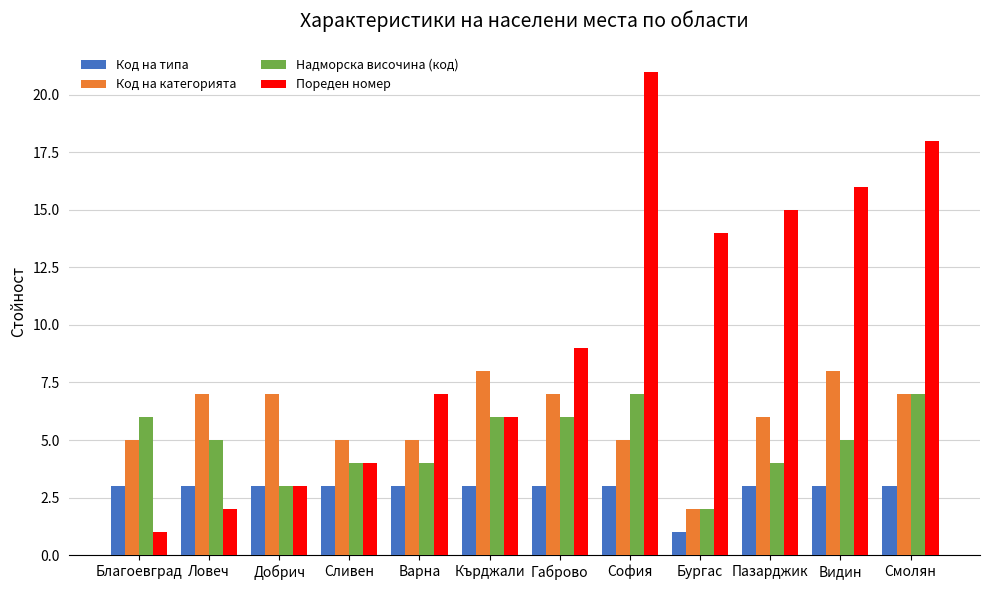

What is the greatest value displayed?

21